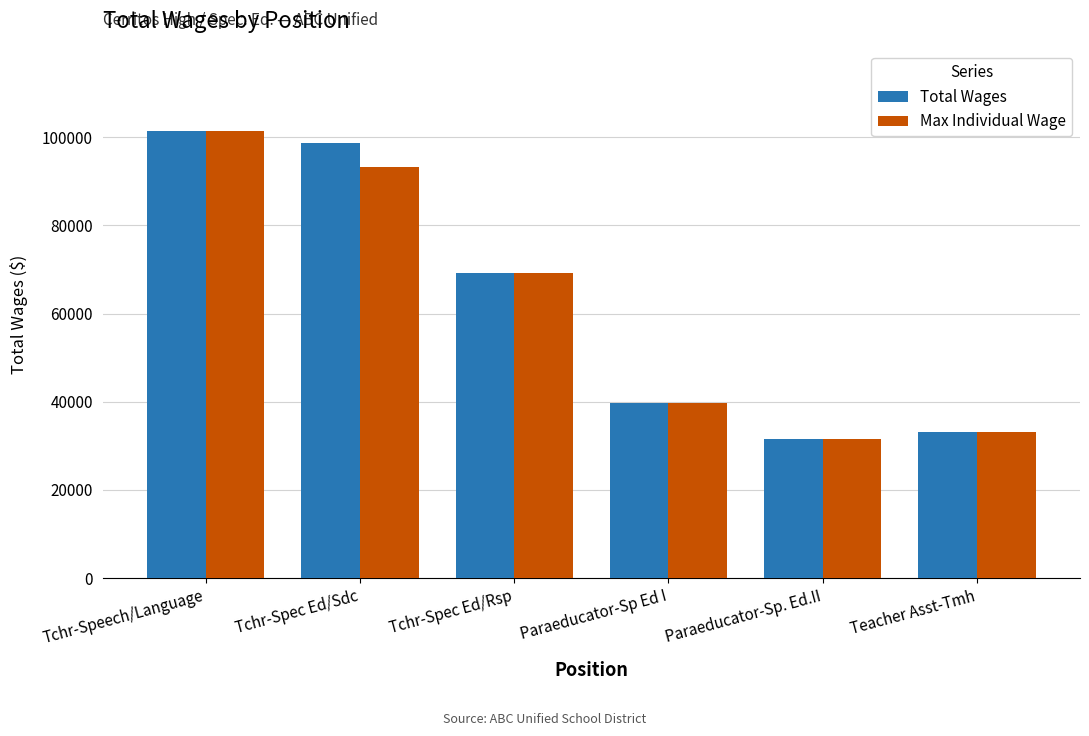

Reading right to left, what are all the values shown in this chart?

Total Wages: Teacher Asst-Tmh=33041	Paraeducator-Sp. Ed.II=31666	Paraeducator-Sp Ed I=39739	Tchr-Spec Ed/Rsp=69104	Tchr-Spec Ed/Sdc=98607	Tchr-Speech/Language=101478
Max Individual Wage: Teacher Asst-Tmh=33041	Paraeducator-Sp. Ed.II=31666	Paraeducator-Sp Ed I=39739	Tchr-Spec Ed/Rsp=69104	Tchr-Spec Ed/Sdc=93212	Tchr-Speech/Language=101478